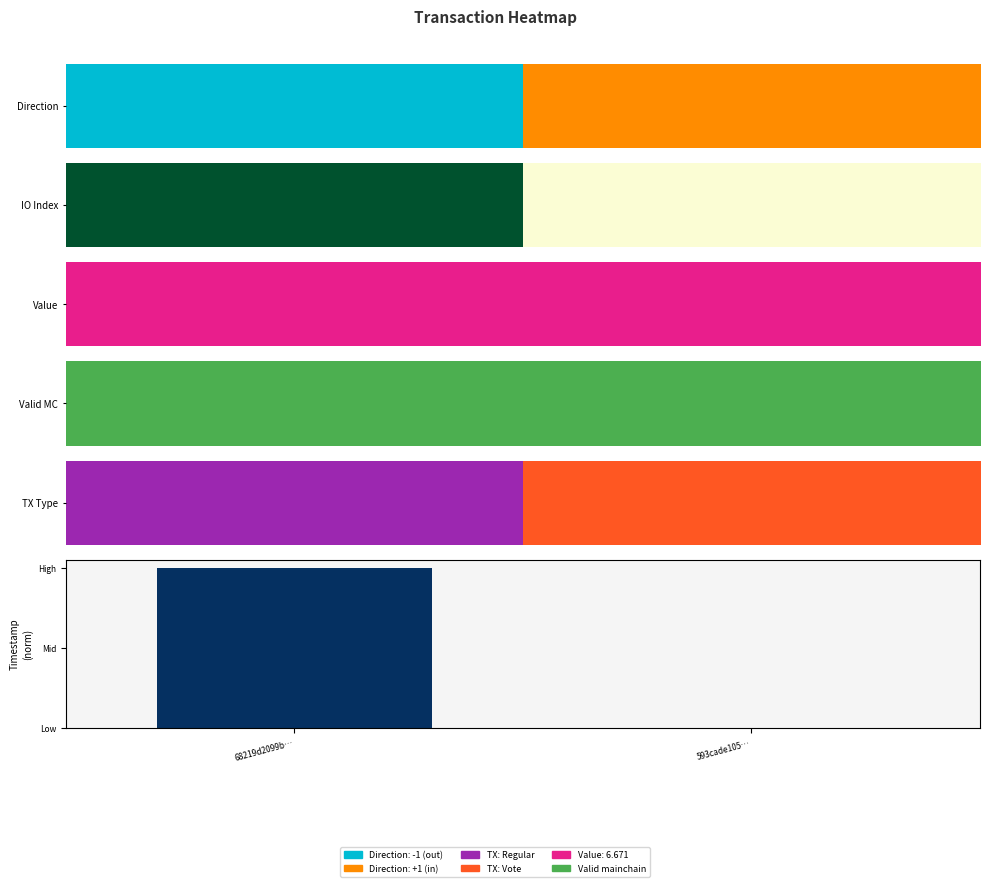

The value at 68219d2099b… is 0. True or false?

False